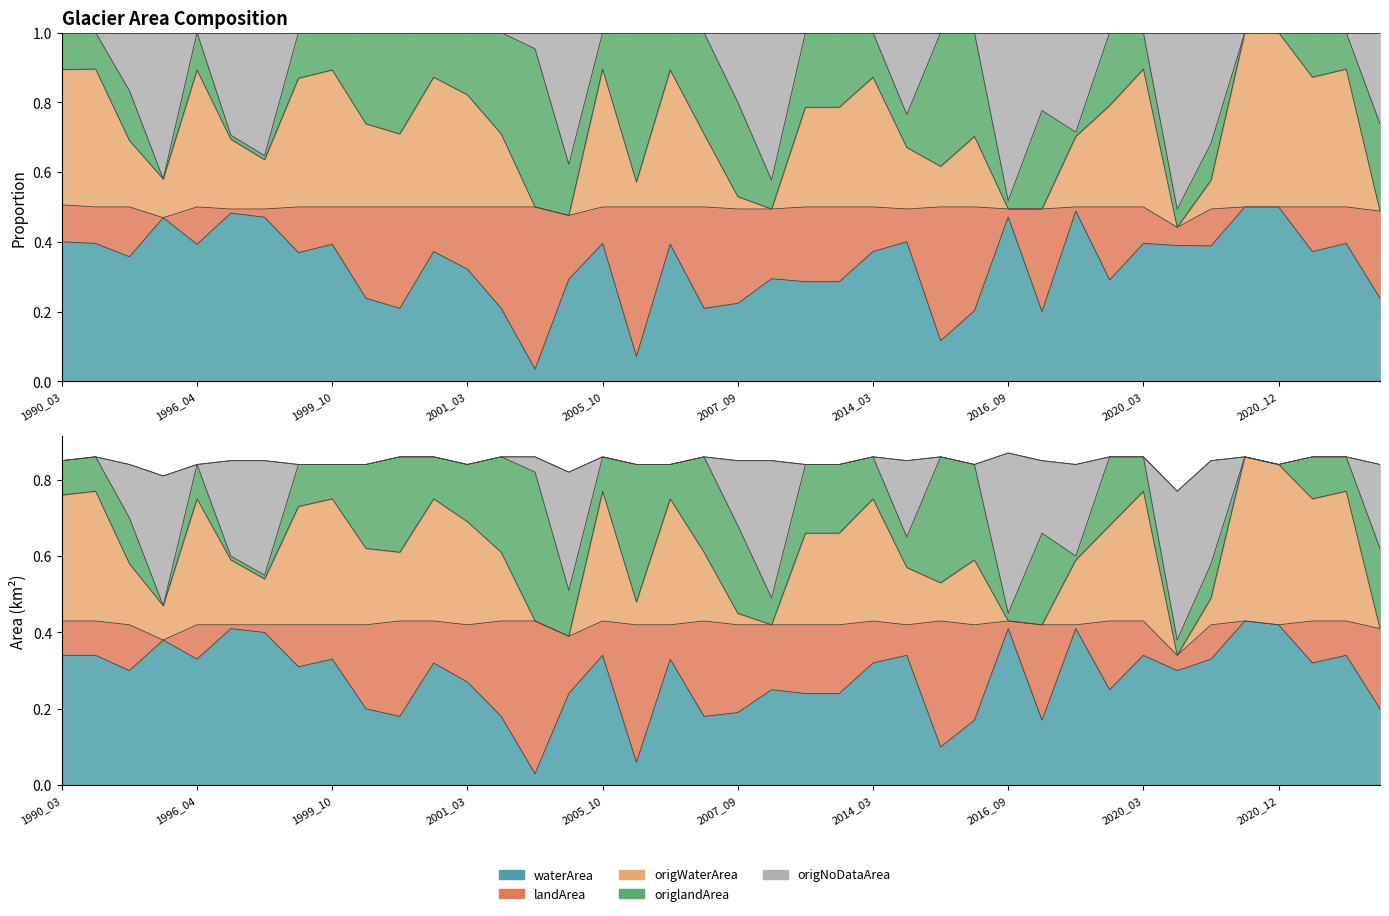

Which label corresponds to the largest value in the chart?

2020_11